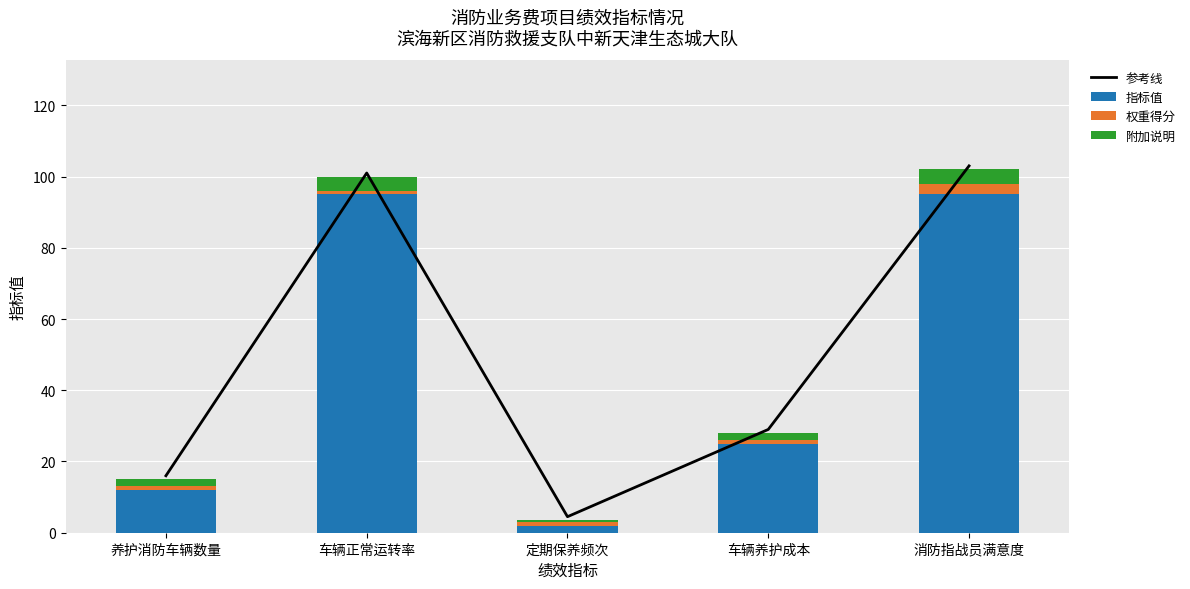

What is the label of the 2nd bar from the right?

车辆养护成本